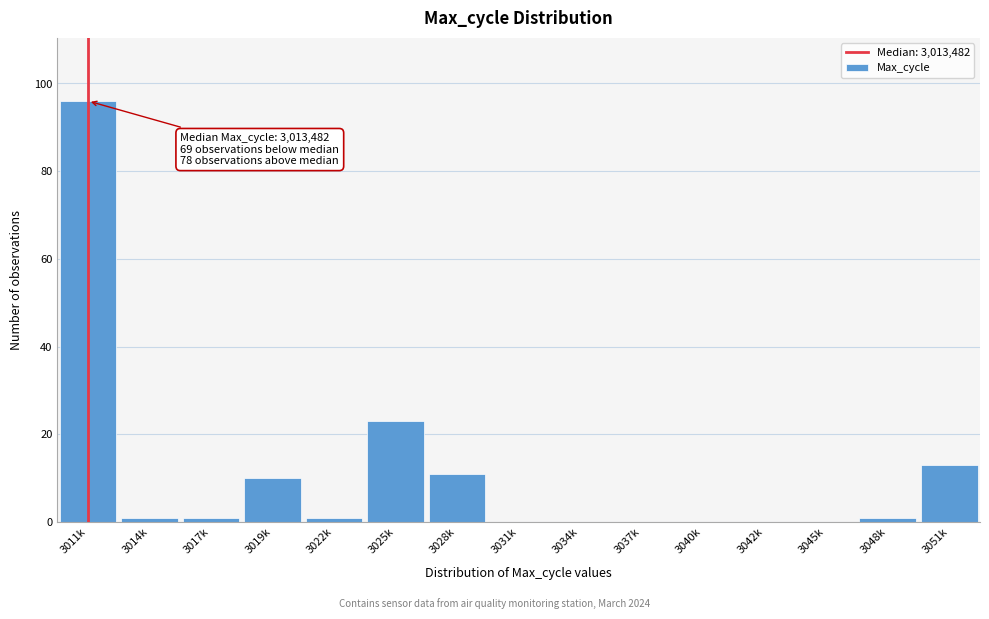

Reading left to right, list all the values displayed in this chart.

3011k=96	3014k=1	3017k=1	3019k=10	3022k=1	3025k=23	3028k=11	3031k=0	3034k=0	3037k=0	3040k=0	3042k=0	3045k=0	3048k=1	3051k=13